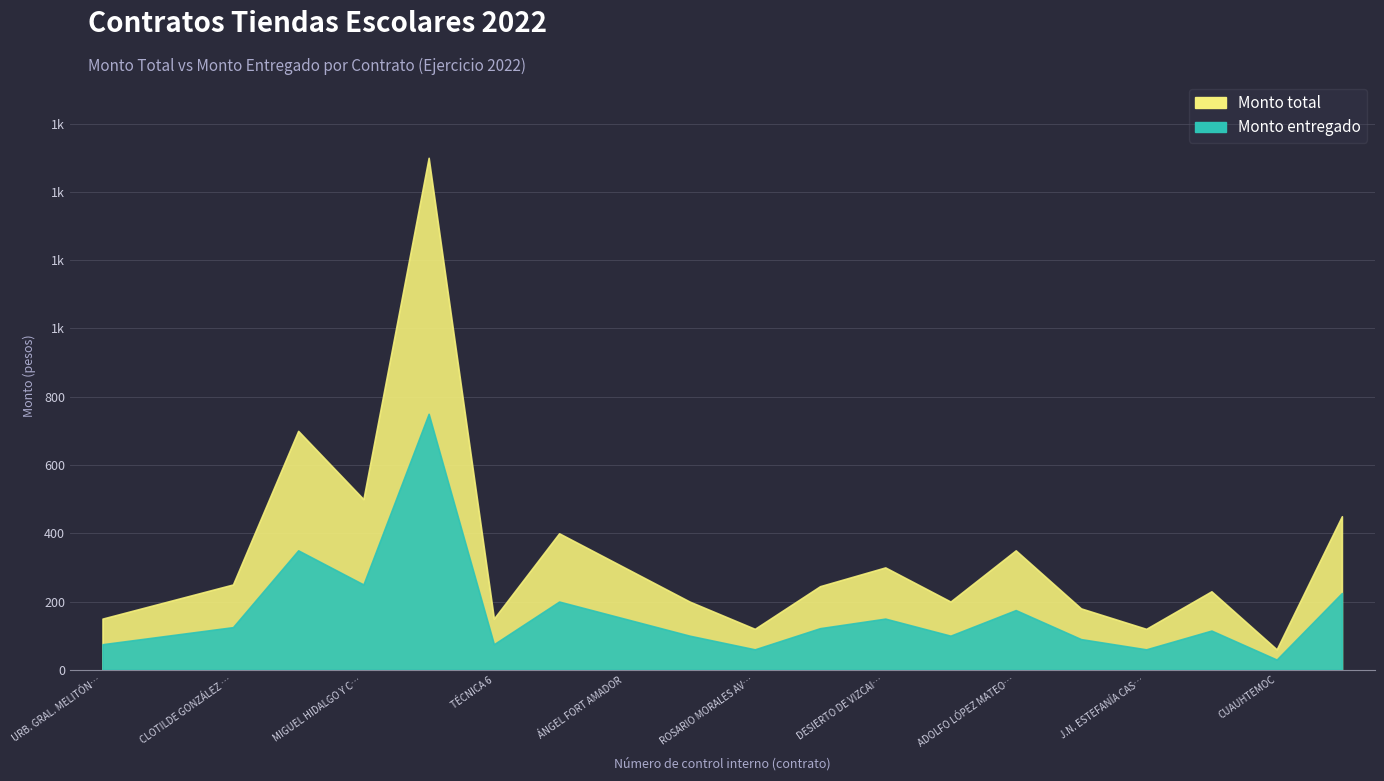

How many lines are shown in the chart?

2